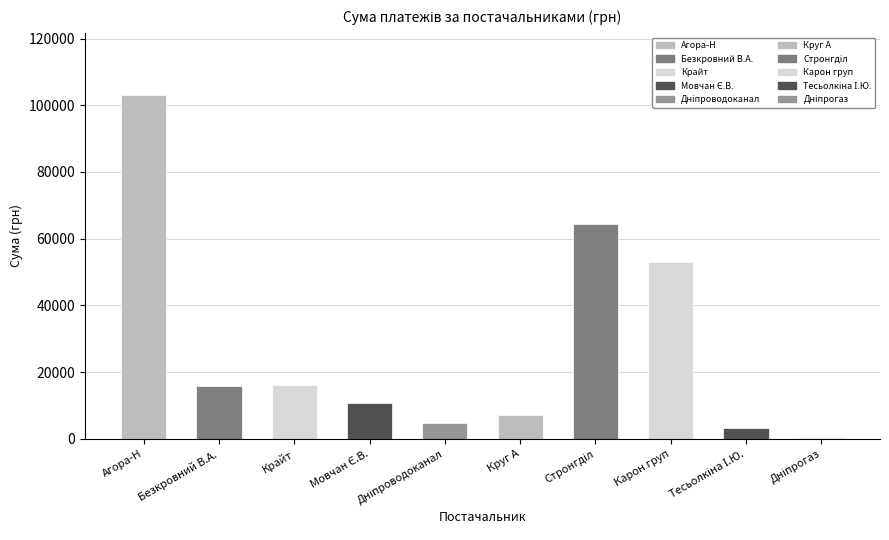

What is the maximum value shown in the chart?

103071.0